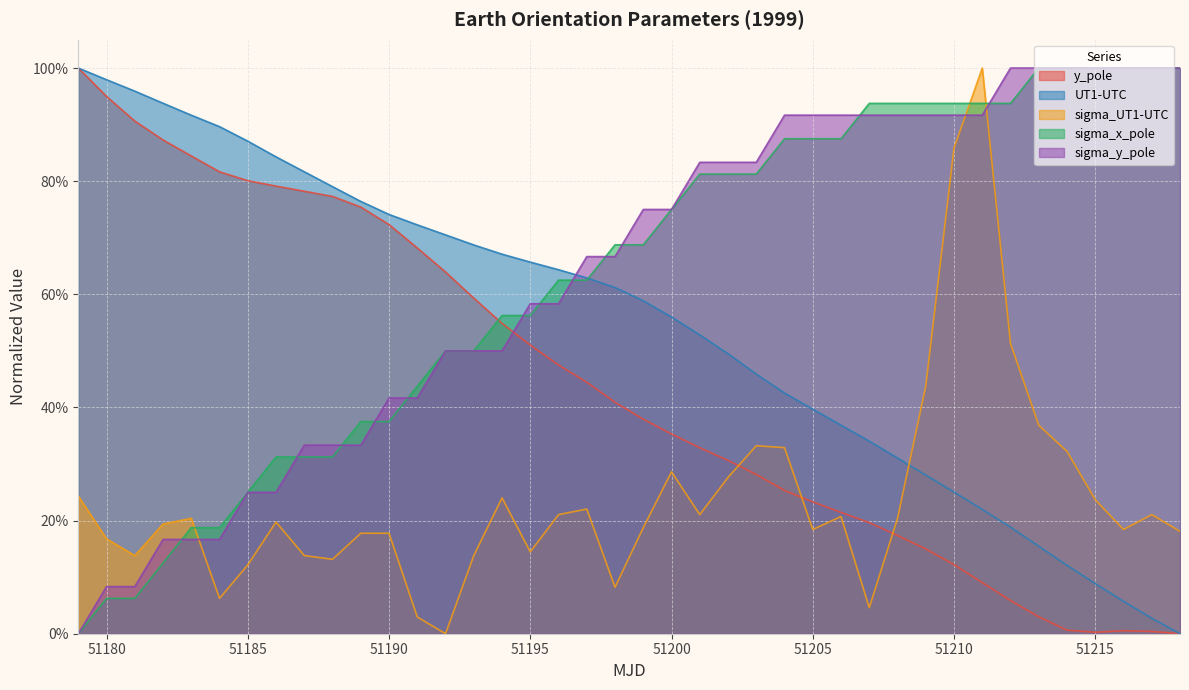

In y_pole, how many points are lower than both neighbors (excluding endpoints)?

1